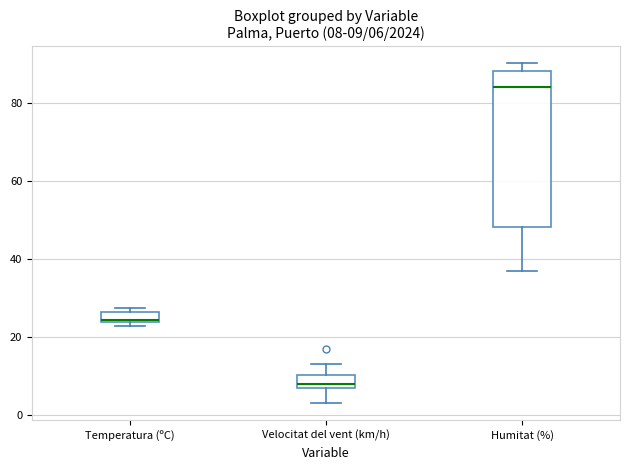

Comparing the boxes themselves (not the whiskers), which one is the tallest?

Humitat (%)